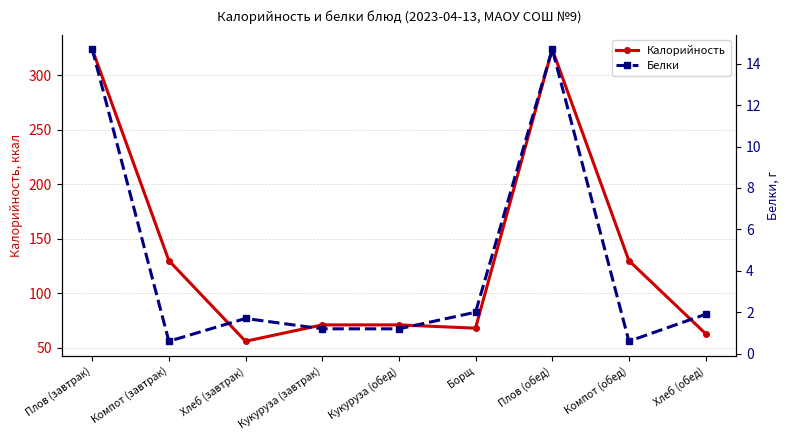

The Белки series shows 0.9 at Компот (завтрак). True or false?

False